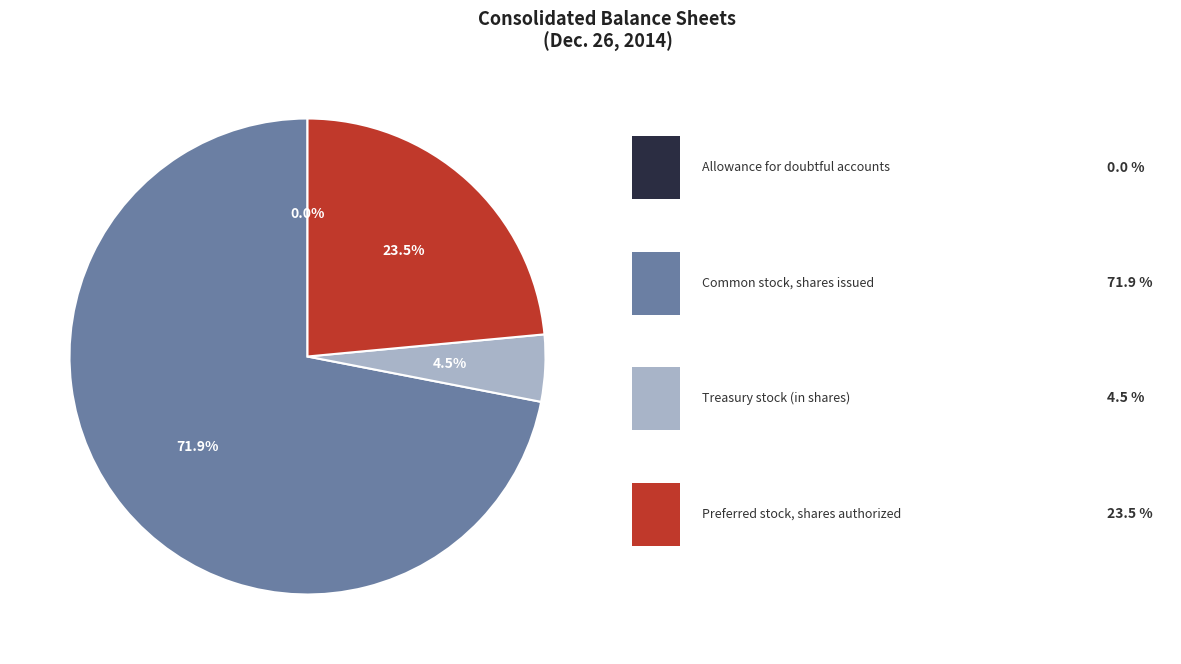

Does any single category account for the majority?

Yes